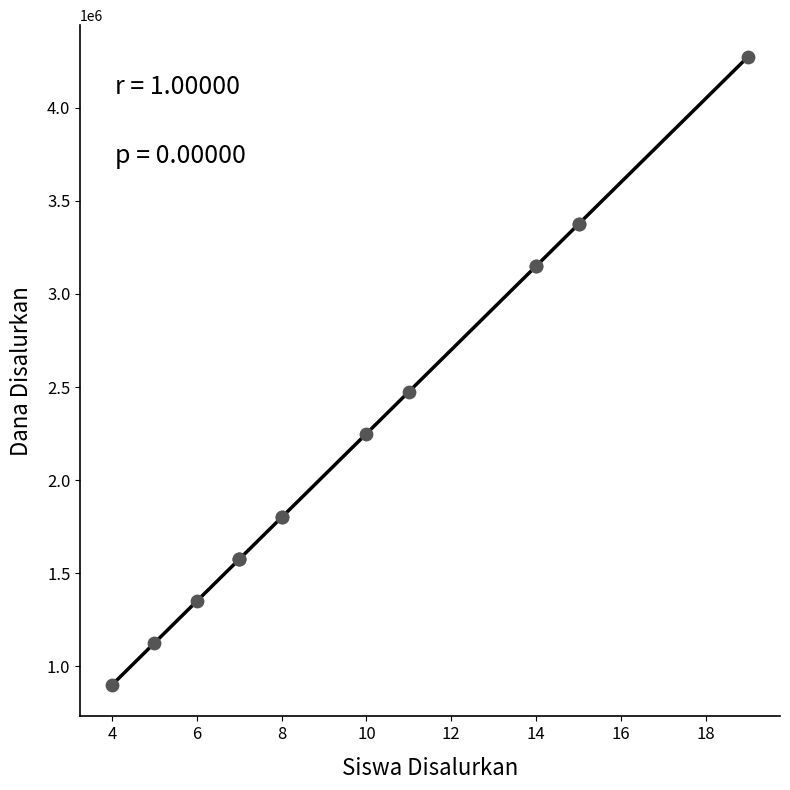

What Y value in the scatter plot is closest to 2587500?

2475000